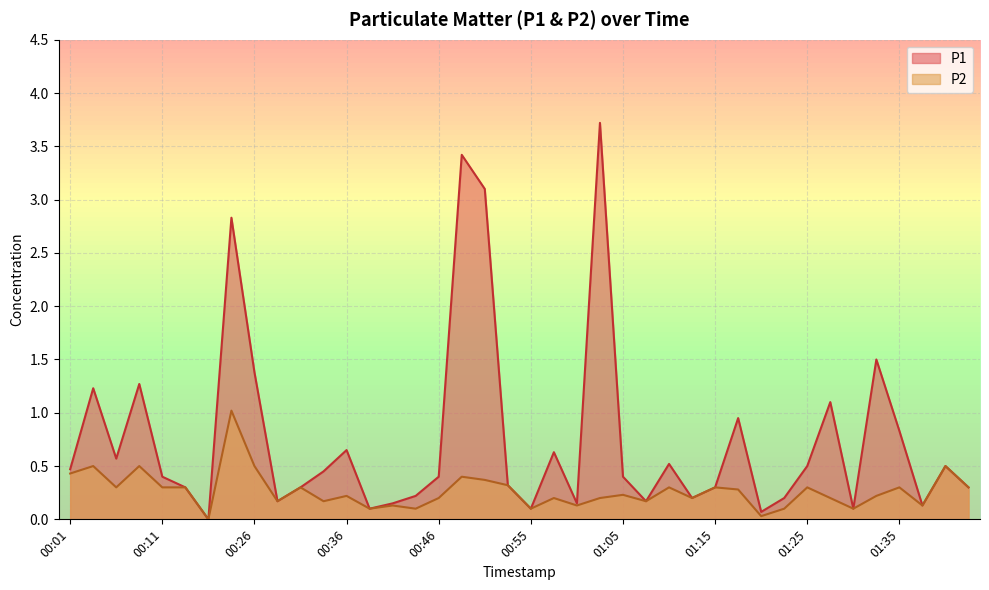

How many interior local valleys does the P2 series have?

13